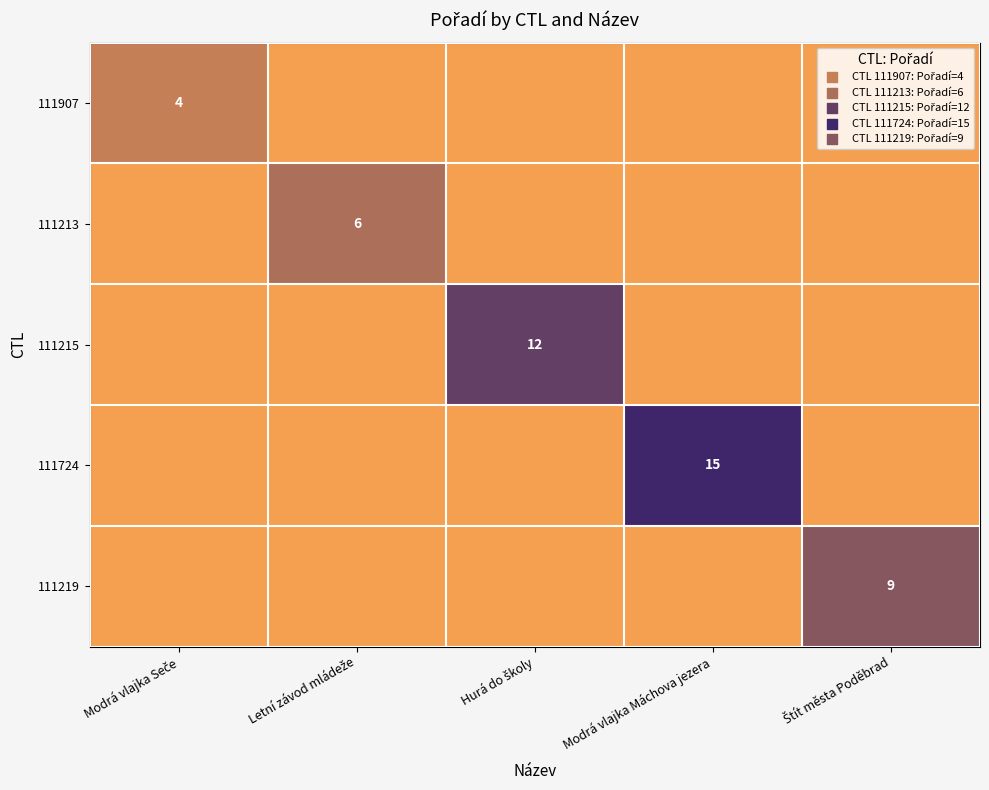

Between Hurá do školy and Modrá vlajka Máchova jezera, which series saw the biggest shift?

111724